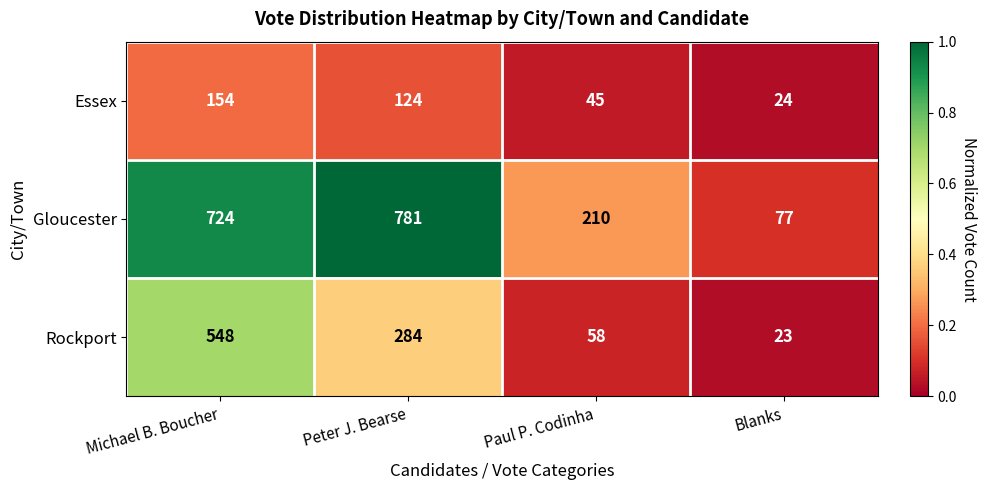

The Gloucester series shows 1267 at Michael B. Boucher. True or false?

False